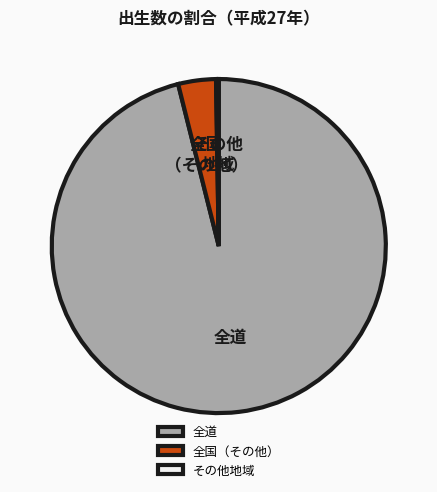

Which has a higher value, 全国（その他） or 全道?

全道